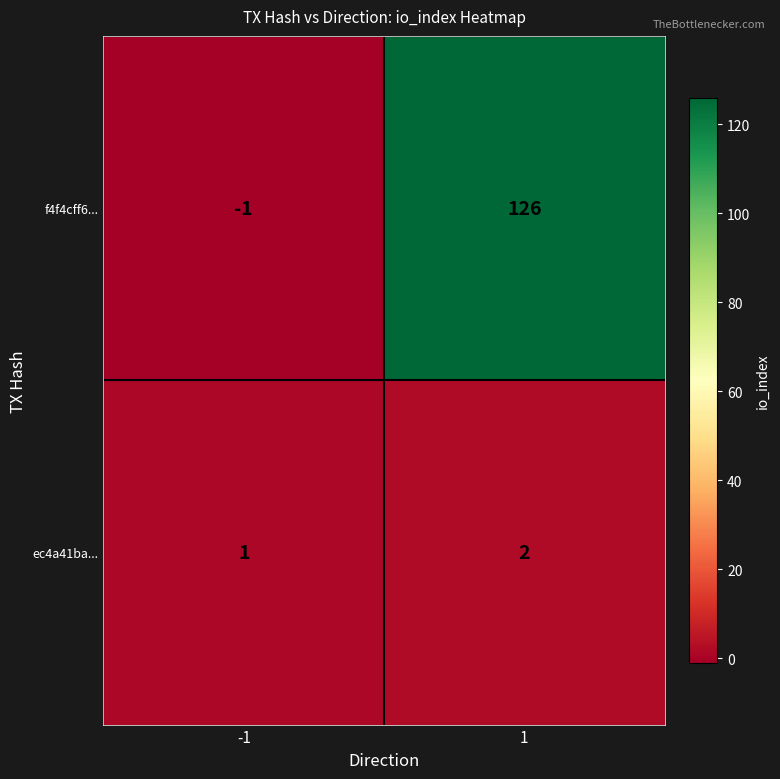

What is the greatest value displayed?

126